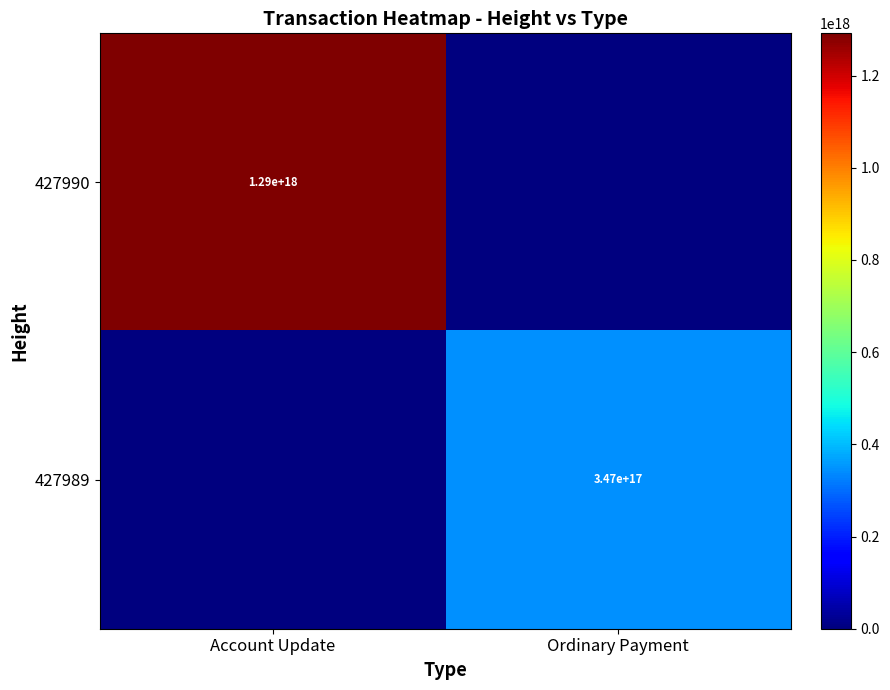

The value of 427990 at Account Update is 1290000000000000000. True or false?

True